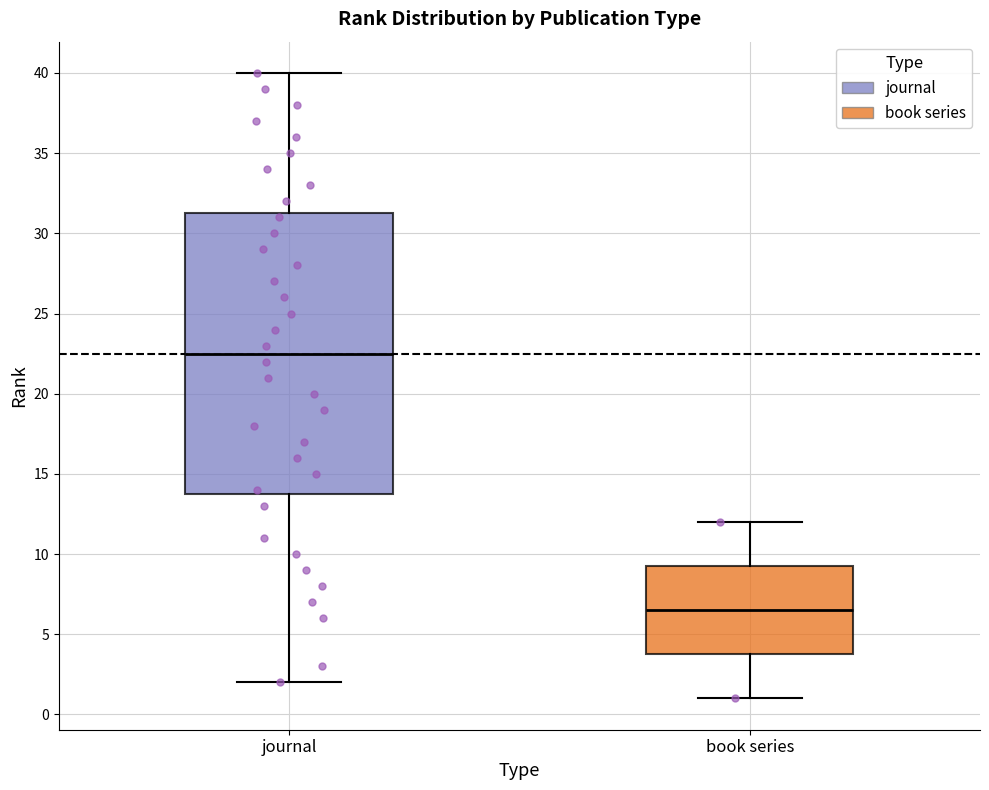

Where is the upper edge of the box for book series on the y-axis? The values are not printed on the chart, so give them approximately, as read against the axis.

9.5